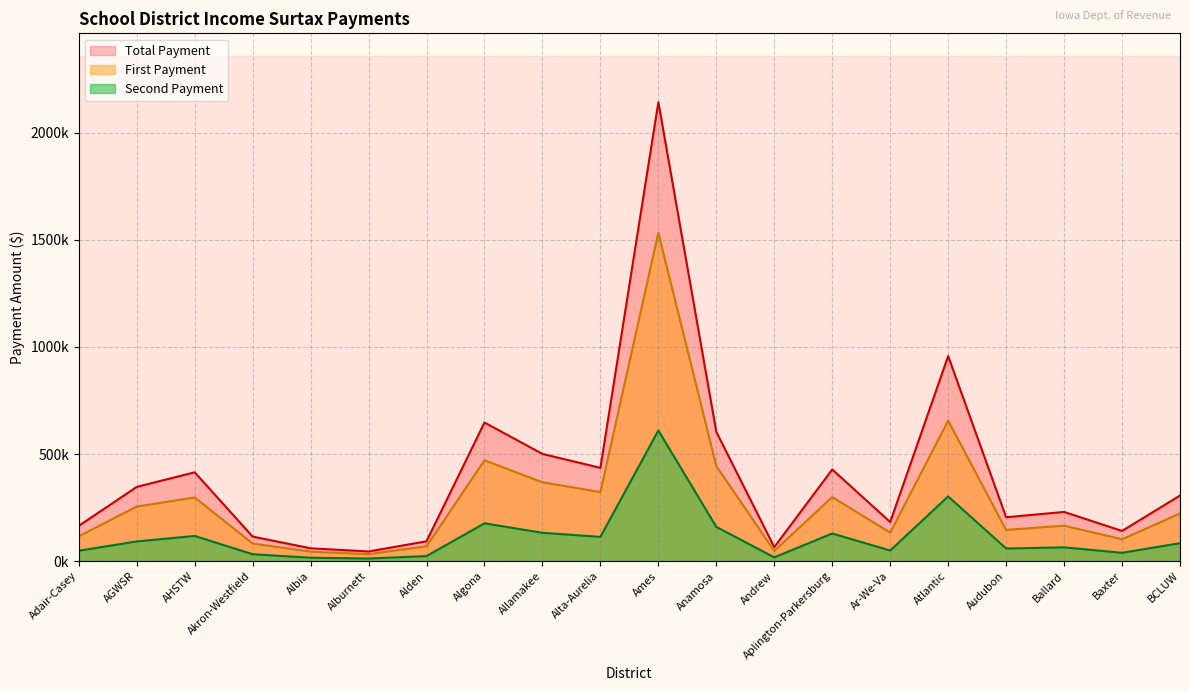

At how many categories does at least one series exceed 602?

4